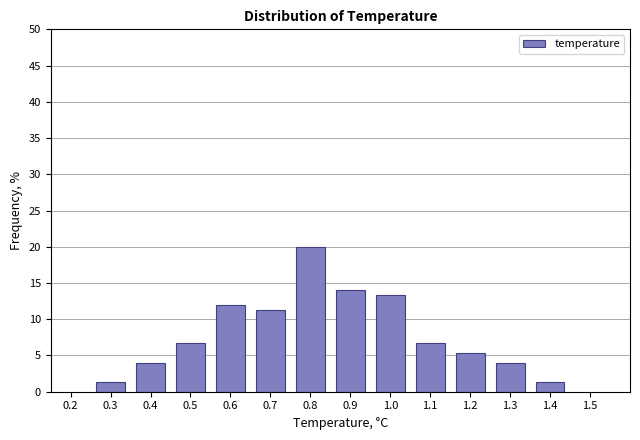

Which range on the x-axis has the tallest bar?

0.75 to 0.85